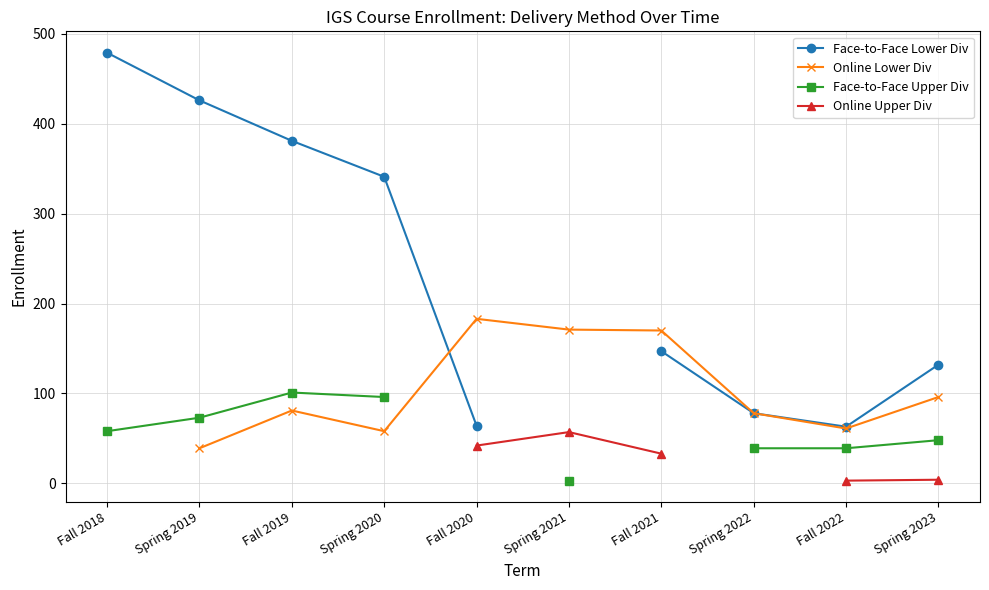

What is the value of the Face-to-Face Lower Div point at the 3rd from the left?

381.0